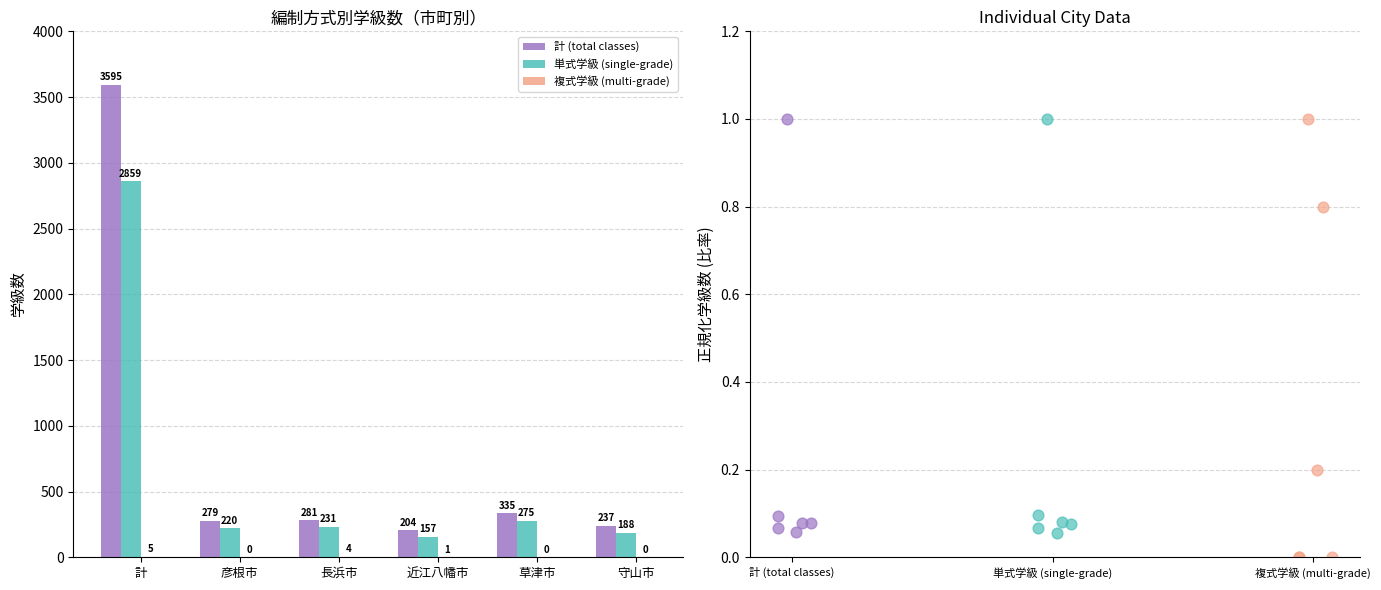

What are all the series names shown in the legend?

計 (total classes), 単式学級 (single-grade), 複式学級 (multi-grade)